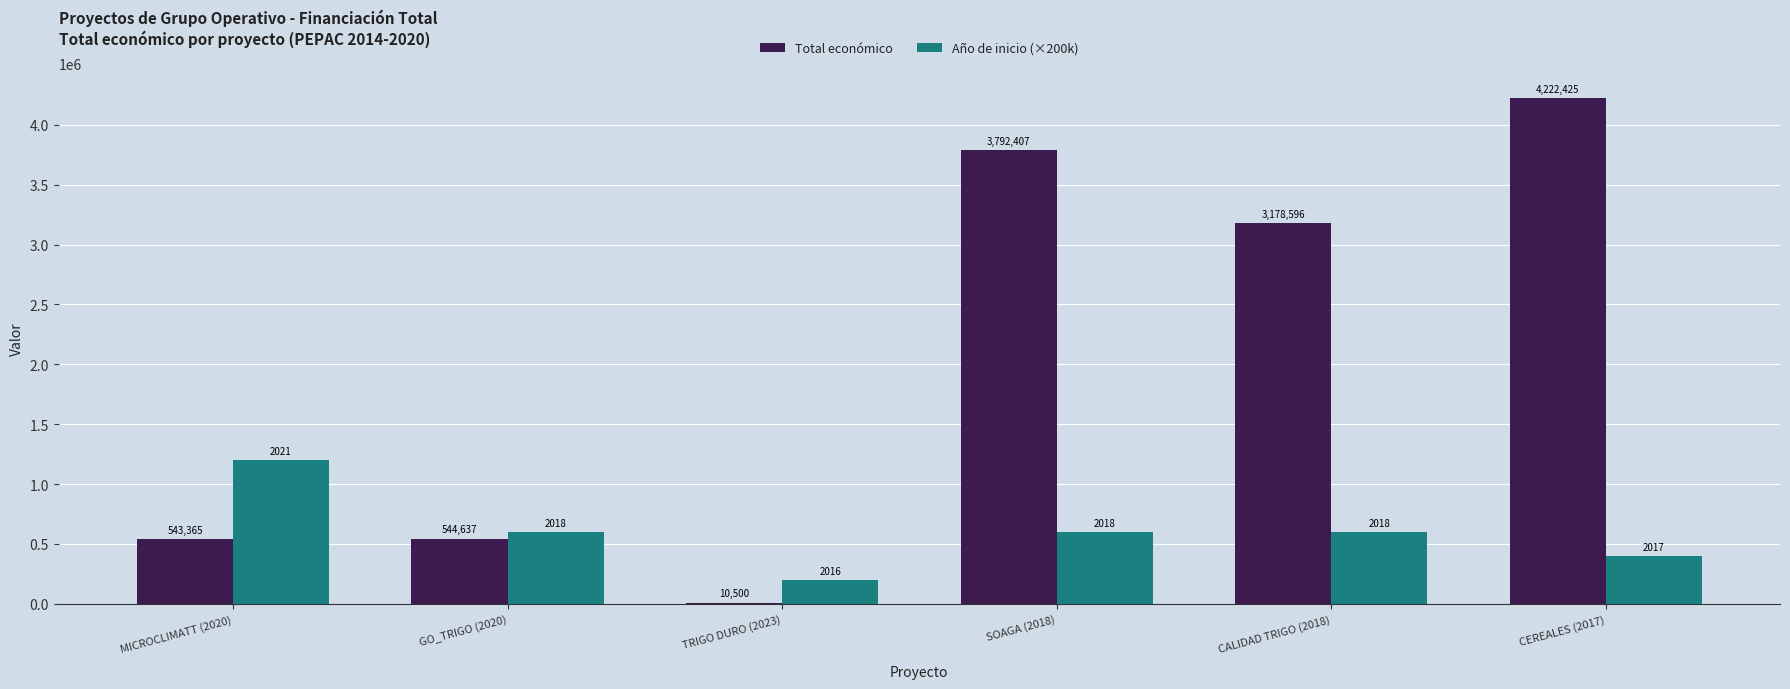

Is it true that Año de inicio (×200k) equals 600000 at CALIDAD TRIGO (2018)?

True